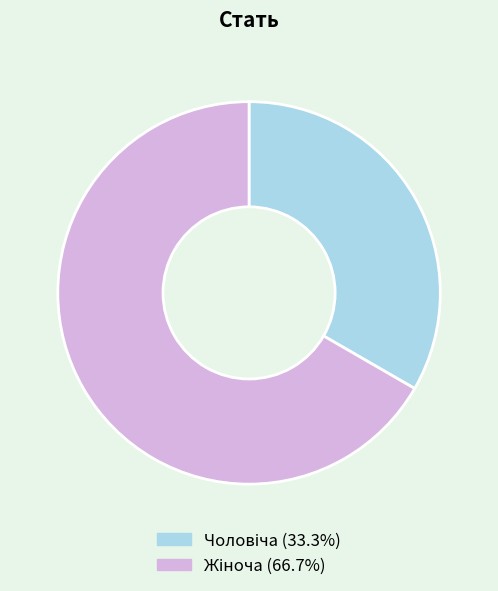

Is there a majority slice in this chart?

Yes